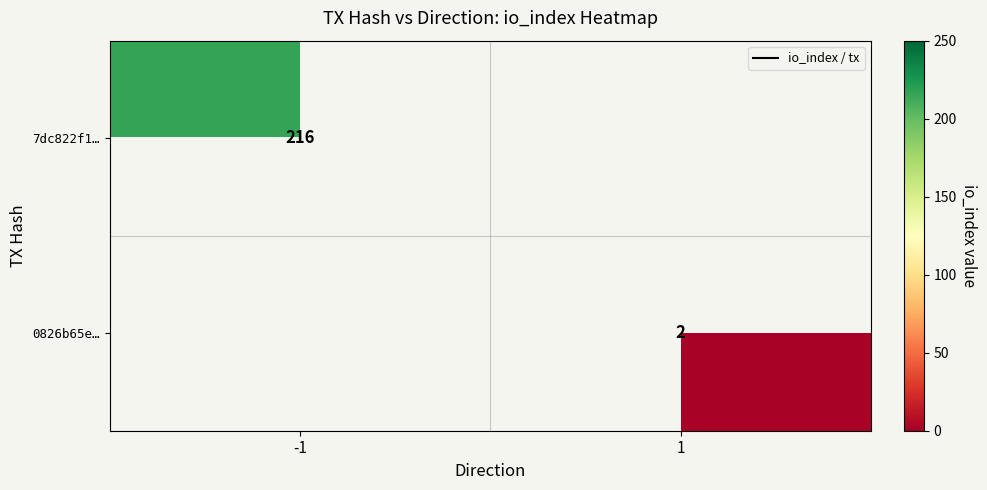

The value of 0826b65e… at 1 is 4. True or false?

False